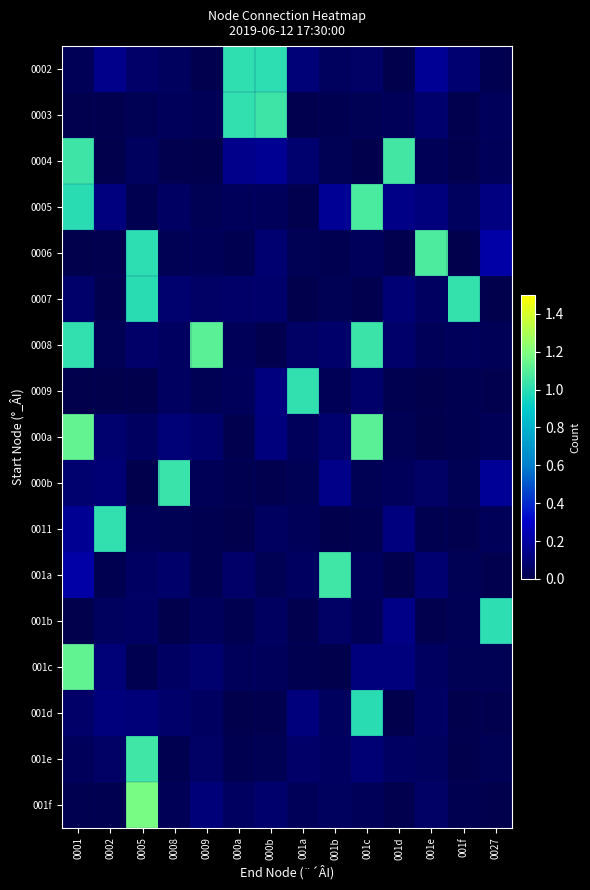

At how many categories does at least one series exceed 0?

14